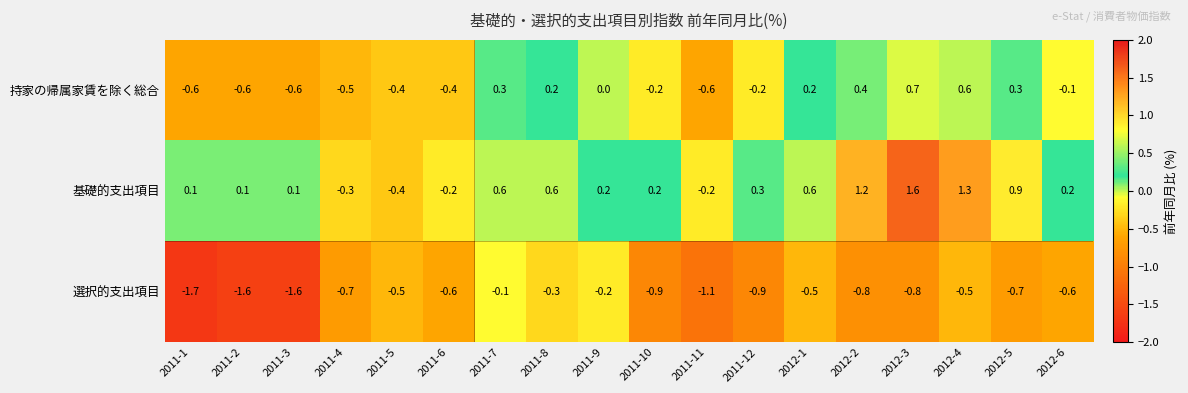

At 2011-10, list the series in order from smallest to largest.

選択的支出項目, 持家の帰属家賃を除く総合, 基礎的支出項目